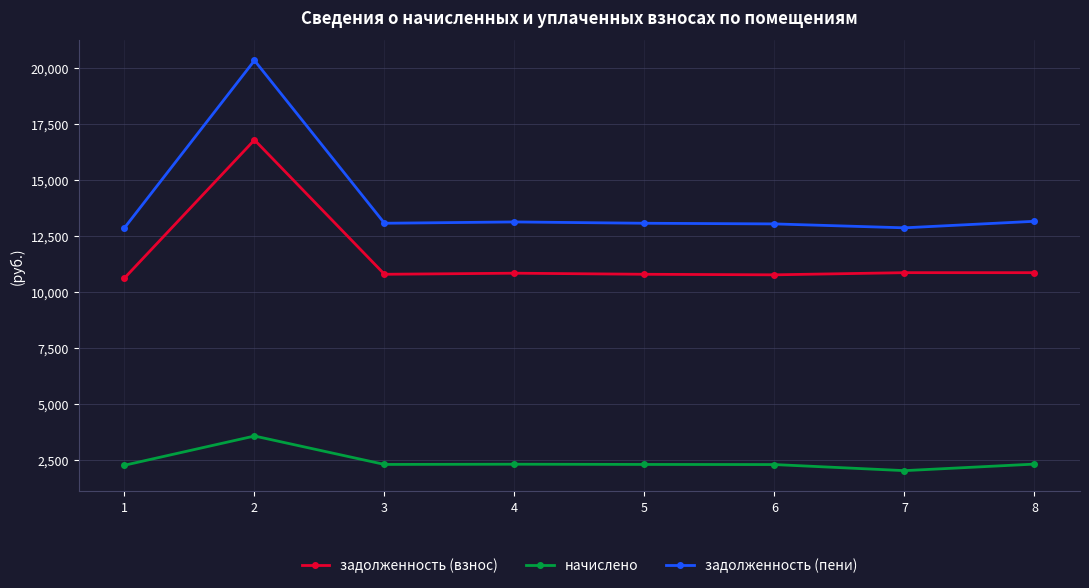

Which series has the largest range (max minus min)?

задолженность (пени)